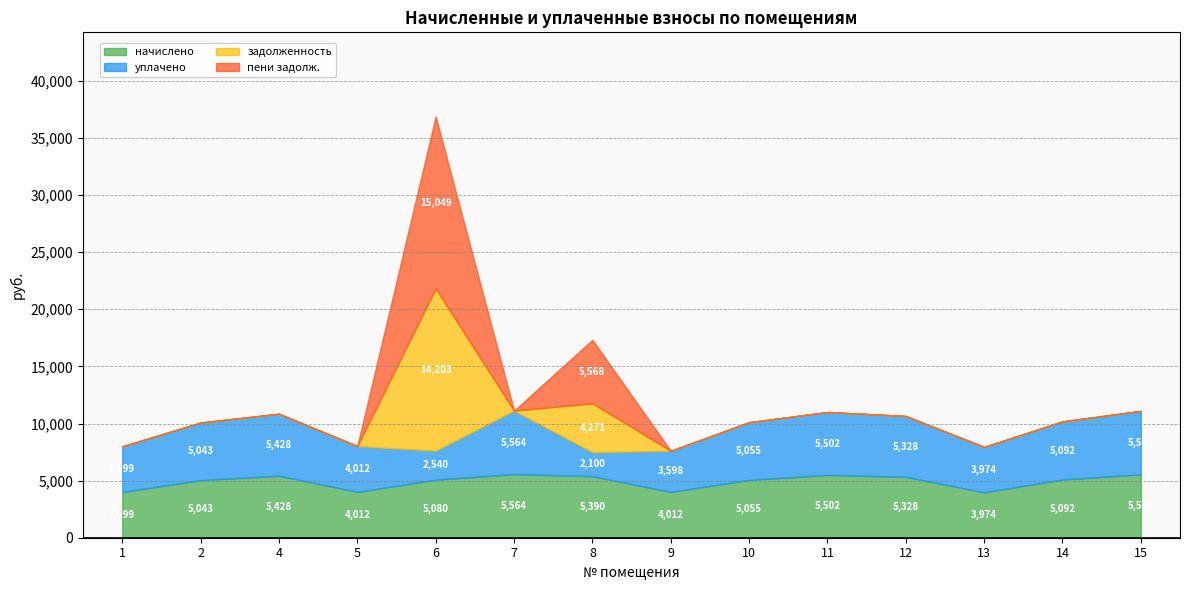

In пени задолж., how many points are higher than both neighbors (excluding endpoints)?

2